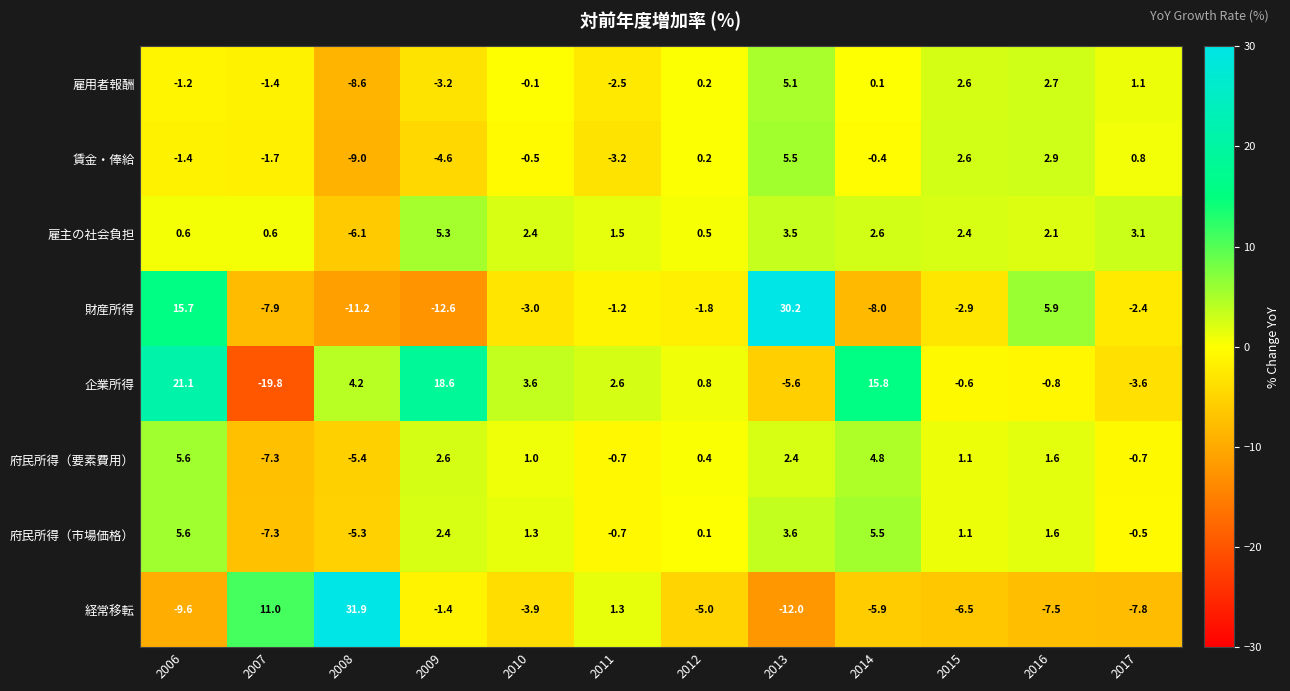

At which label does 財産所得 first exceed -2?

2006